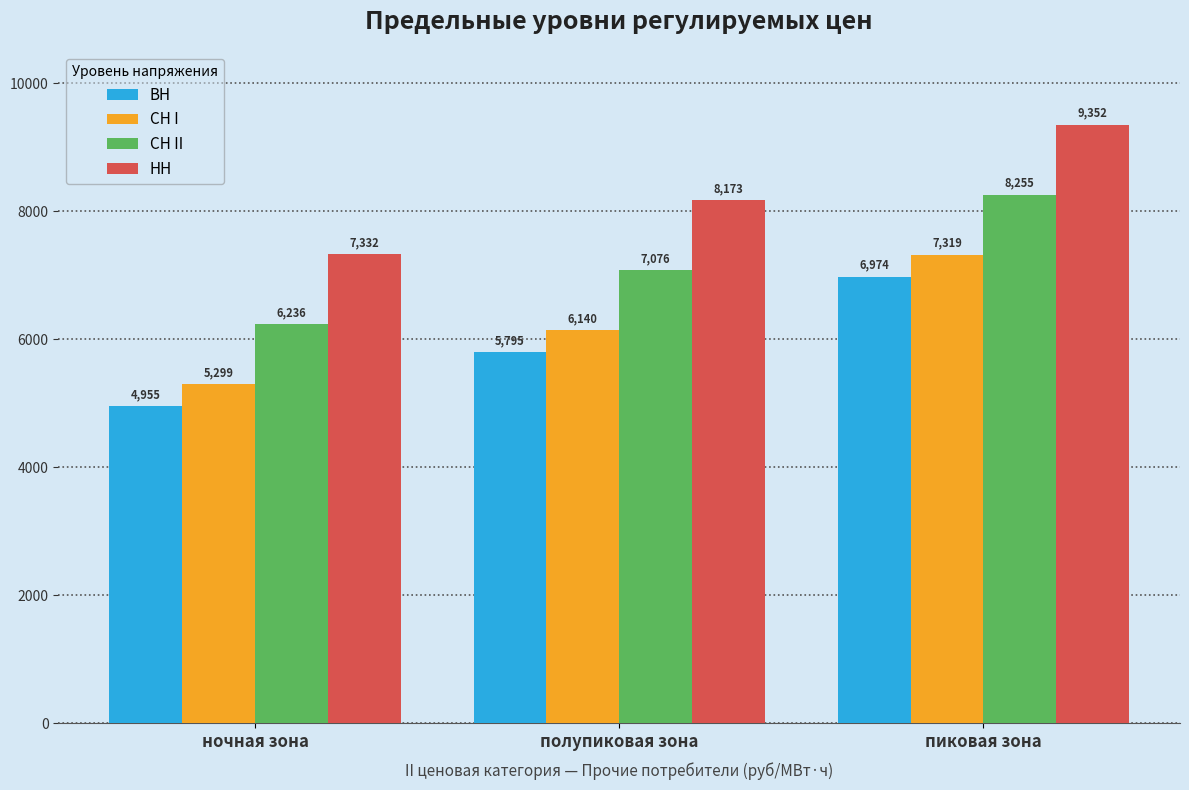

What is the label of the 1st bar from the right?

пиковая зона